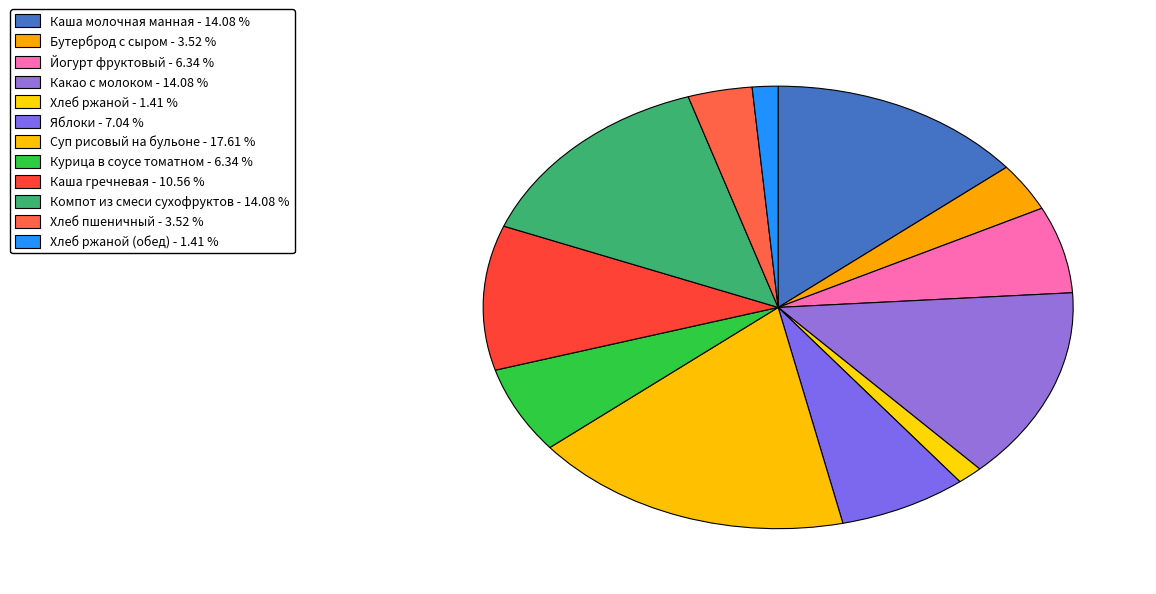

Count the number of slices in the pie.

12